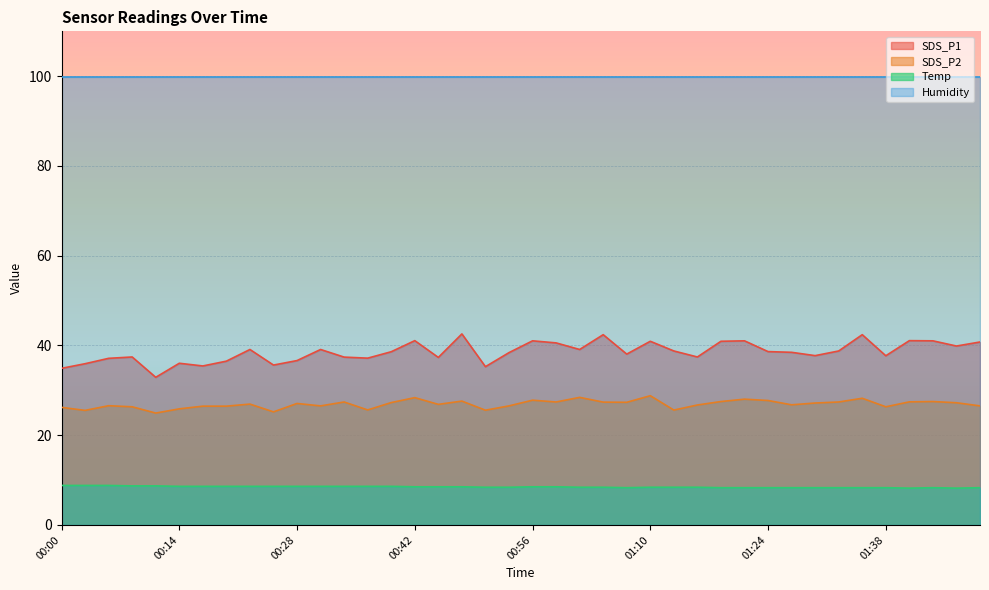

What is the sum of the SDS_P2 values at 00:31 and 01:07?

53.9